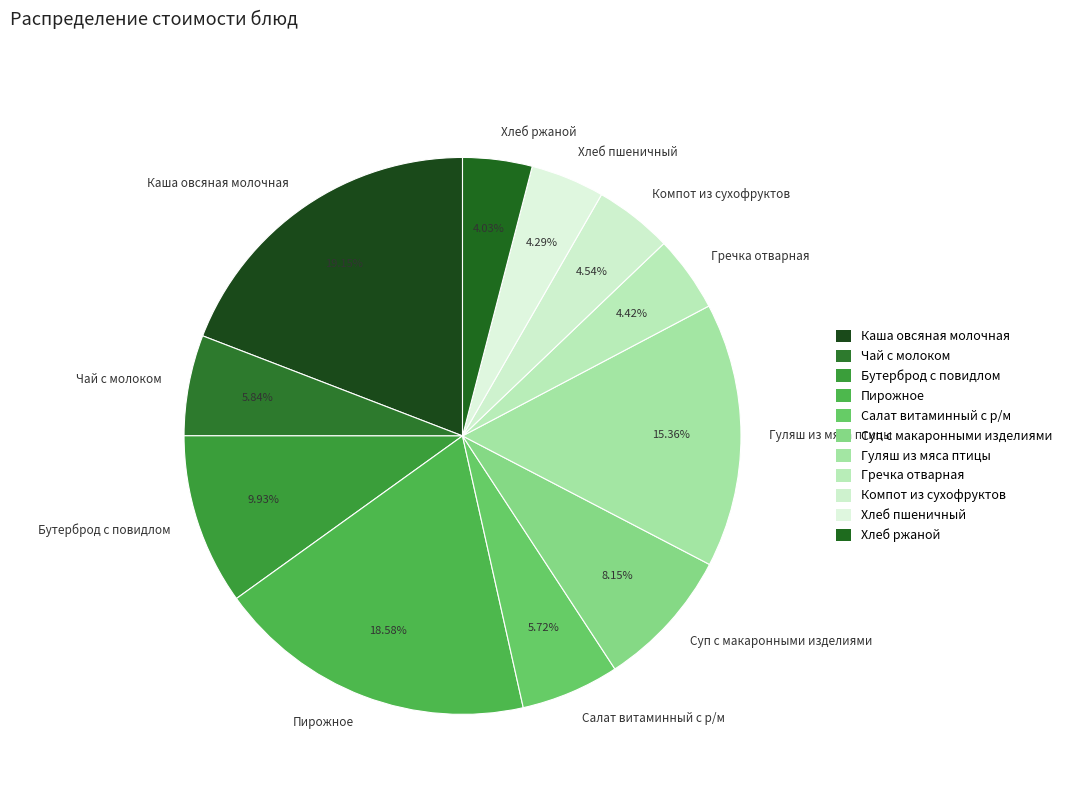

Which has a higher value, Хлеб пшеничный or Чай с молоком?

Чай с молоком